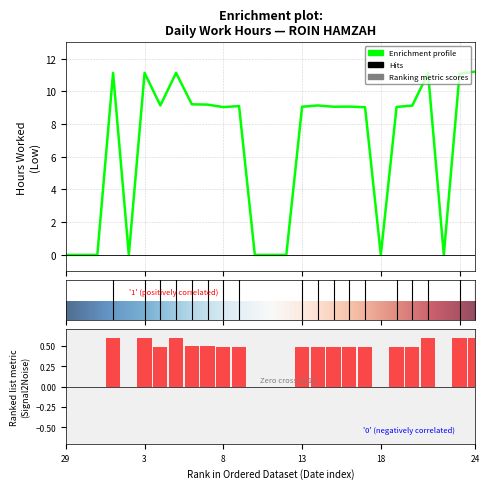

What is the difference between the maximum and minimum values?

11.2